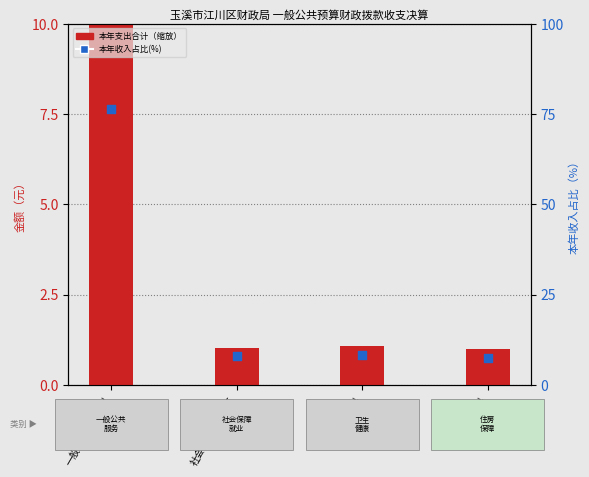

Which series has the largest total across all categories?

本年收入占比(%)